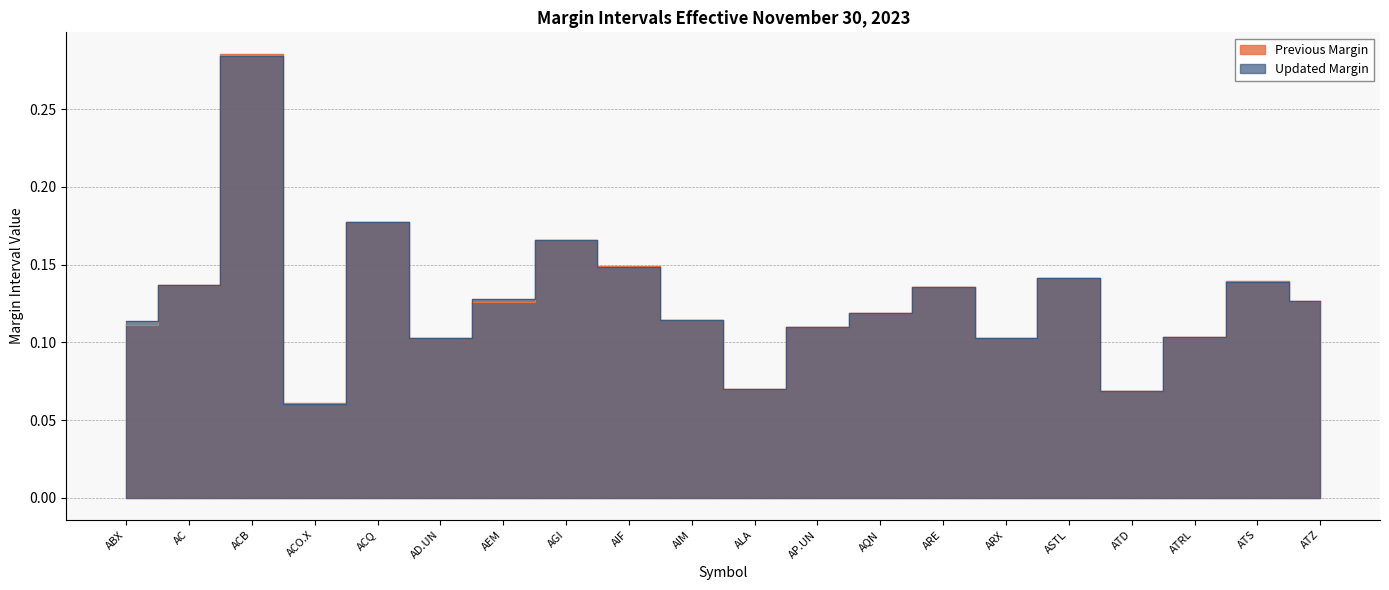

At how many categories does at least one series exceed 0?

20